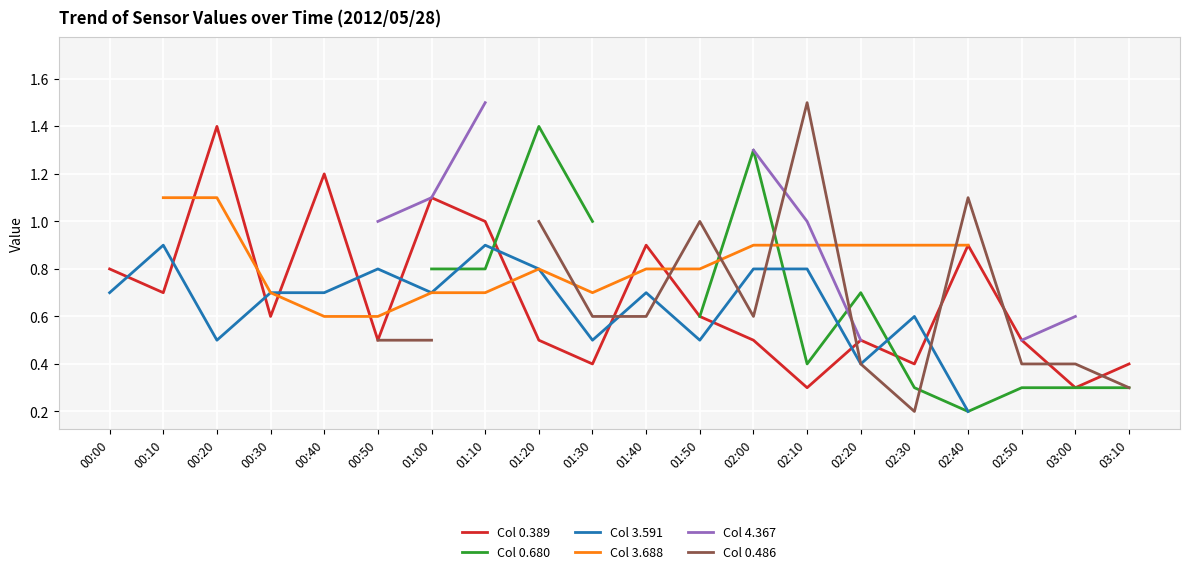

Is it true that Col 0.486 equals 0.9 at 01:30?

False